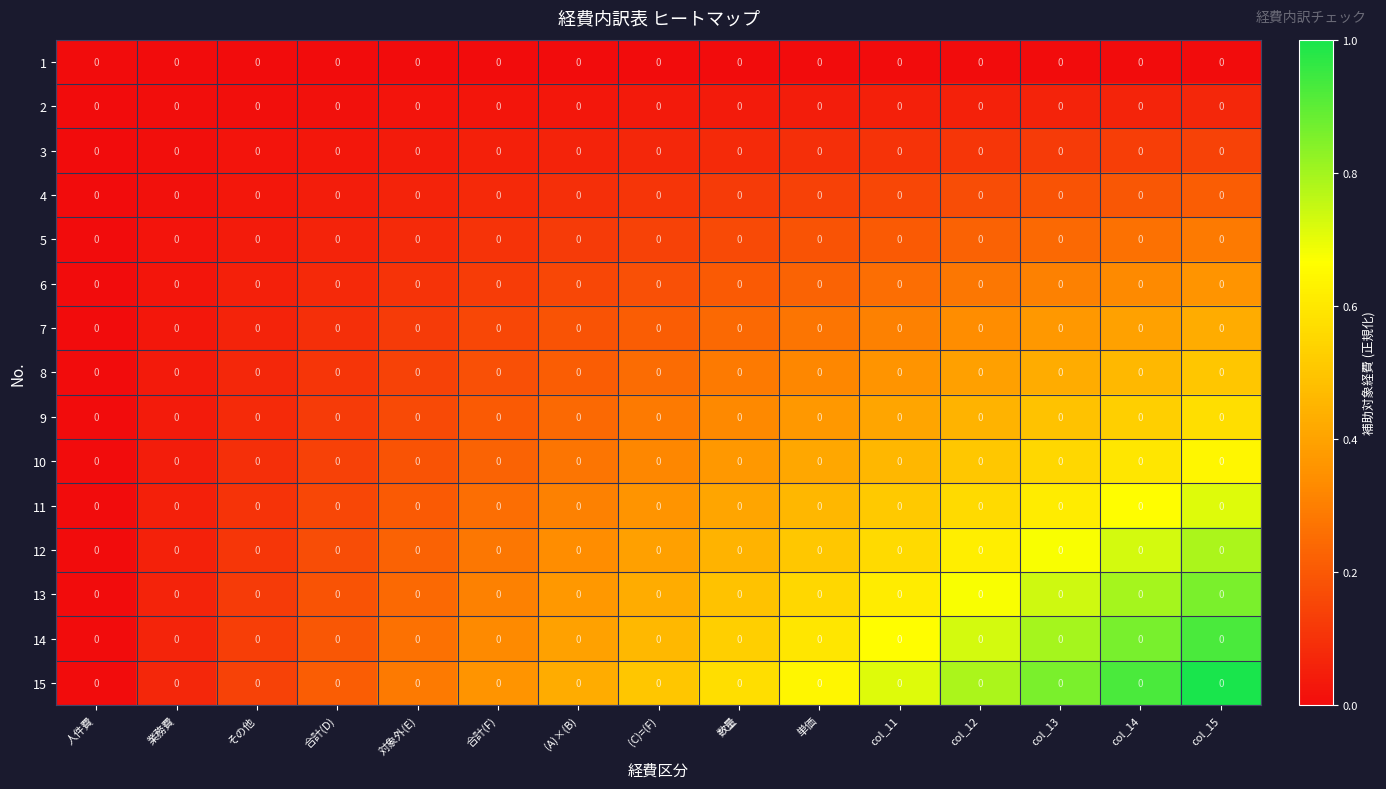

What is the sum of all 15 values?

7.5